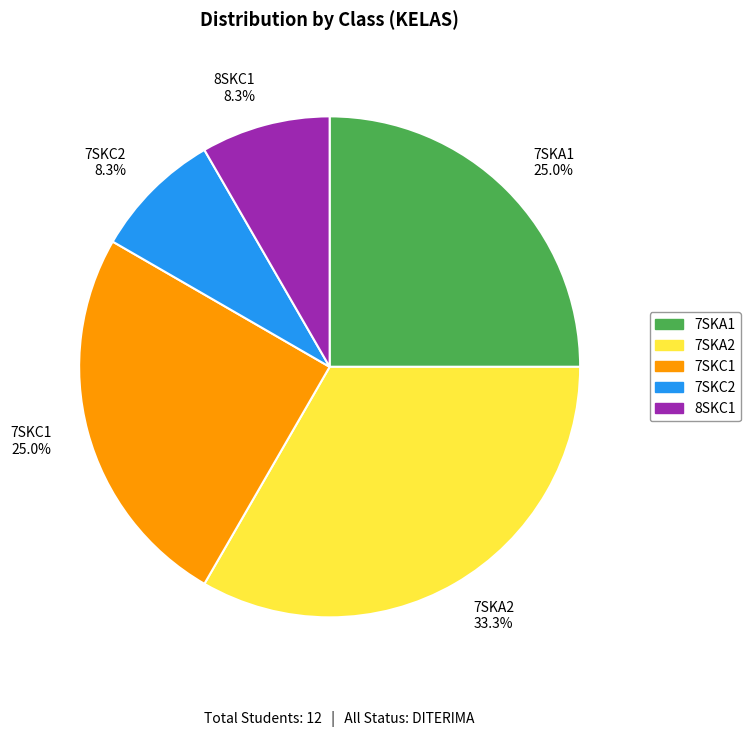

What is the ratio of the value at 7SKA1 25.0% to the value at 7SKC2 8.3%?

3.0